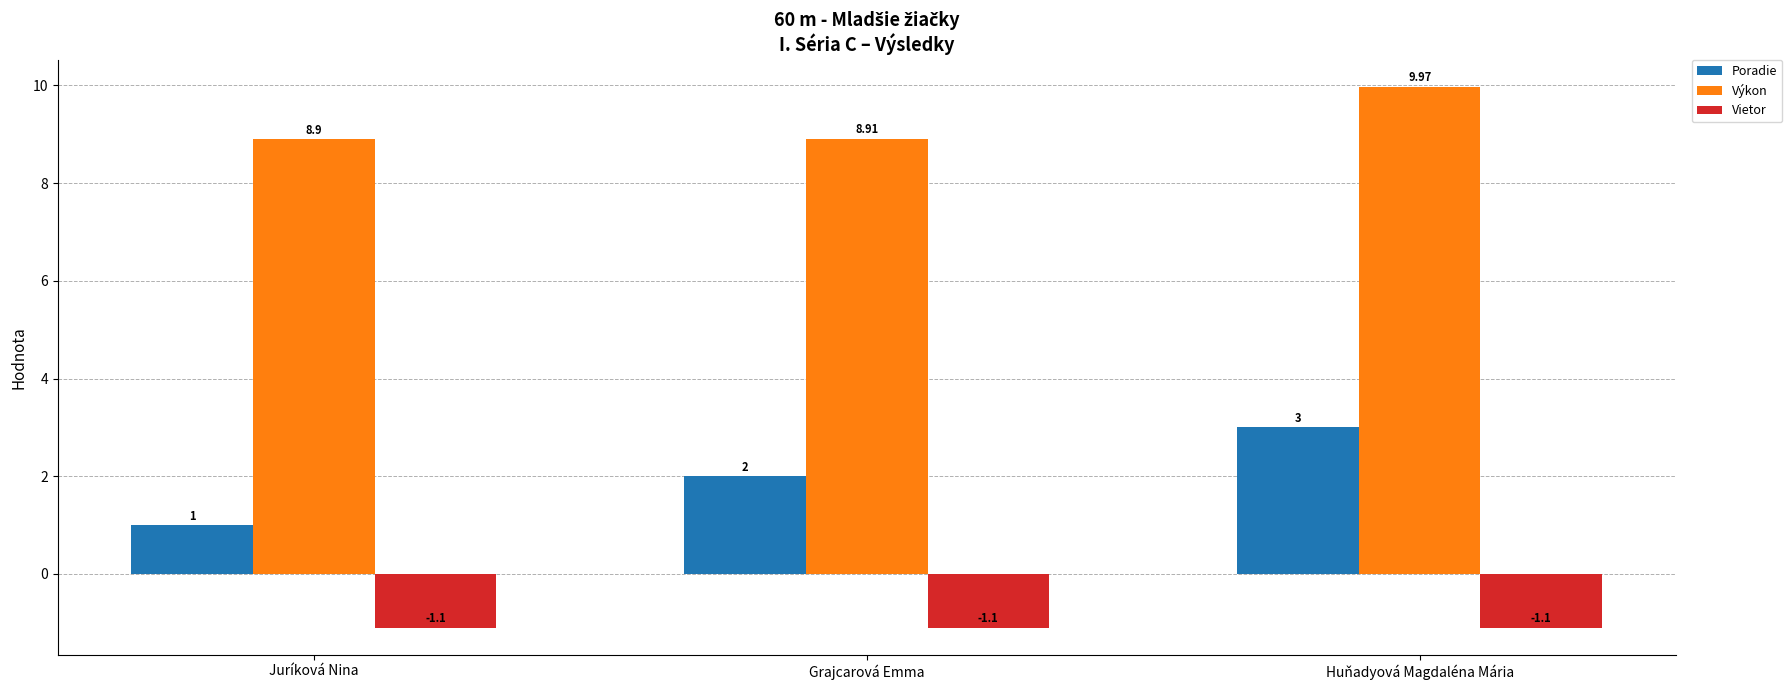

Reading right to left, extract all data points from this chart.

Poradie: Huňadyová Magdaléna Mária=3.0	Grajcarová Emma=2.0	Juríková Nina=1.0
Výkon: Huňadyová Magdaléna Mária=10.0	Grajcarová Emma=8.9	Juríková Nina=8.9
Vietor: Huňadyová Magdaléna Mária=-1.1	Grajcarová Emma=-1.1	Juríková Nina=-1.1